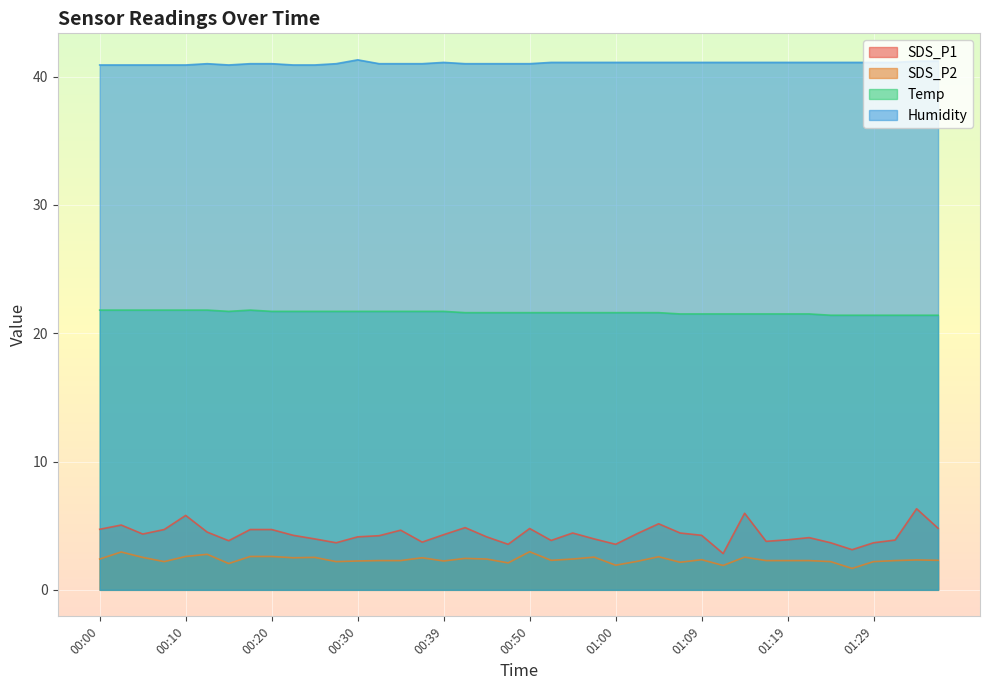

How many categories are shown in the chart?

40